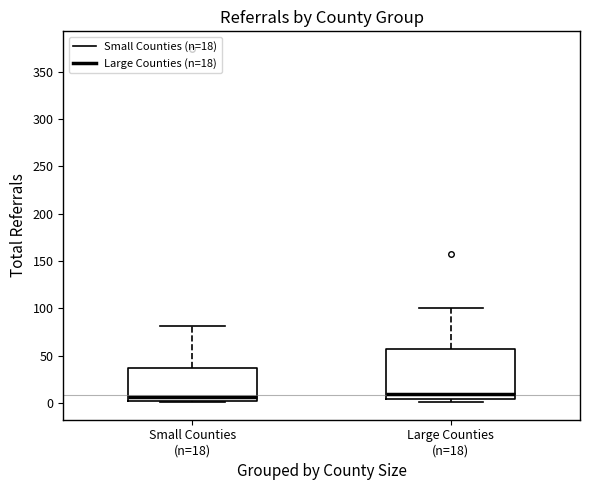

Reading left to right, transcribe this box plot: for each box, give where its median line is, the range the box spans, and where its two whiskers end, as read against the y-axis. The values are not printed on the chart, so give them approximately, as read against the axis.

Small Counties (n=18): median 5, box 0 to 35, whiskers 0 to 80
Large Counties (n=18): median 10, box 5 to 60, whiskers 0 to 100